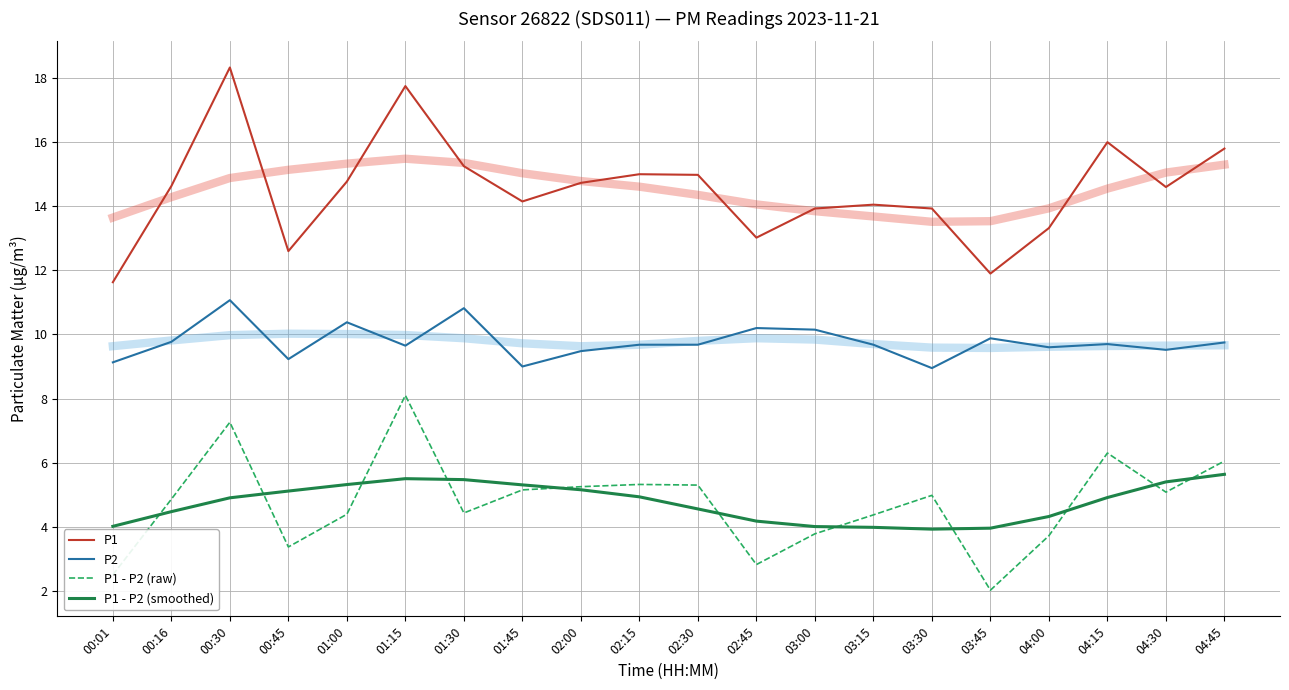

Reading left to right, transcribe all the data shown in this chart.

P1: 00:01=11.6	00:16=14.6	00:30=18.3	00:45=12.6	01:00=14.8	01:15=17.8	01:30=15.2	01:45=14.2	02:00=14.7	02:15=15.0	02:30=15.0	02:45=13.0	03:00=13.9	03:15=14.1	03:30=13.9	03:45=11.9	04:00=13.3	04:15=16.0	04:30=14.6	04:45=15.8
P2: 00:01=9.1	00:16=9.8	00:30=11.1	00:45=9.2	01:00=10.4	01:15=9.7	01:30=10.8	01:45=9.0	02:00=9.5	02:15=9.7	02:30=9.7	02:45=10.2	03:00=10.2	03:15=9.7	03:30=8.9	03:45=9.9	04:00=9.6	04:15=9.7	04:30=9.5	04:45=9.8
P1 - P2 (raw): 00:01=2.5	00:16=4.9	00:30=7.3	00:45=3.4	01:00=4.4	01:15=8.1	01:30=4.4	01:45=5.2	02:00=5.2	02:15=5.3	02:30=5.3	02:45=2.8	03:00=3.8	03:15=4.4	03:30=5.0	03:45=2.0	04:00=3.7	04:15=6.3	04:30=5.1	04:45=6.1
P1 - P2 (smoothed): 00:01=4.0	00:16=4.5	00:30=4.9	00:45=5.1	01:00=5.3	01:15=5.5	01:30=5.5	01:45=5.3	02:00=5.2	02:15=4.9	02:30=4.6	02:45=4.2	03:00=4.0	03:15=4.0	03:30=3.9	03:45=4.0	04:00=4.3	04:15=4.9	04:30=5.4	04:45=5.6